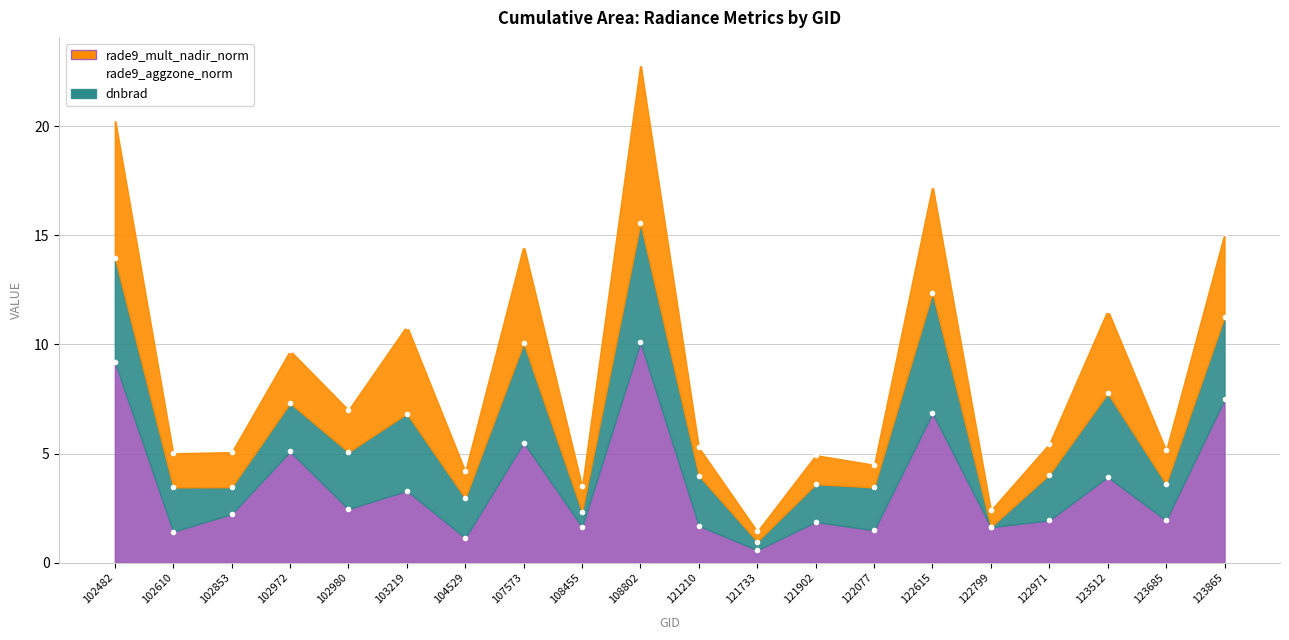

Where is dnbrad nearest to the value 5?

102972